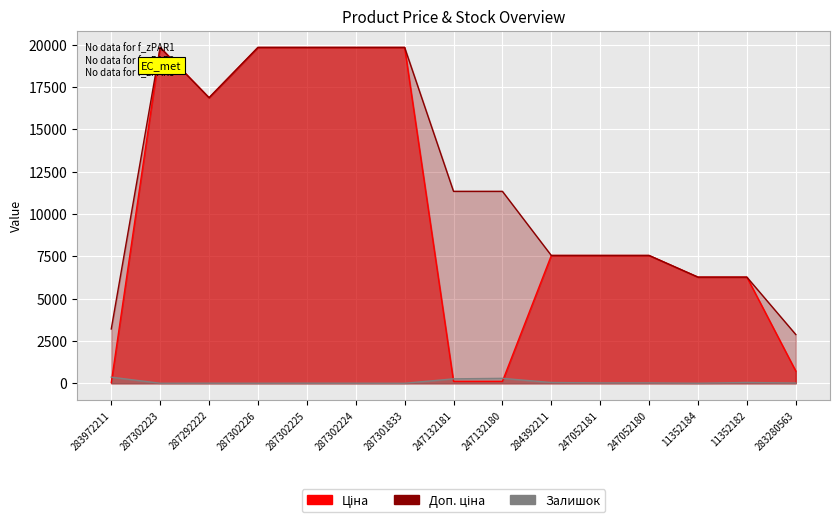

What is the sum of all Доп. ціна values?

179941.0